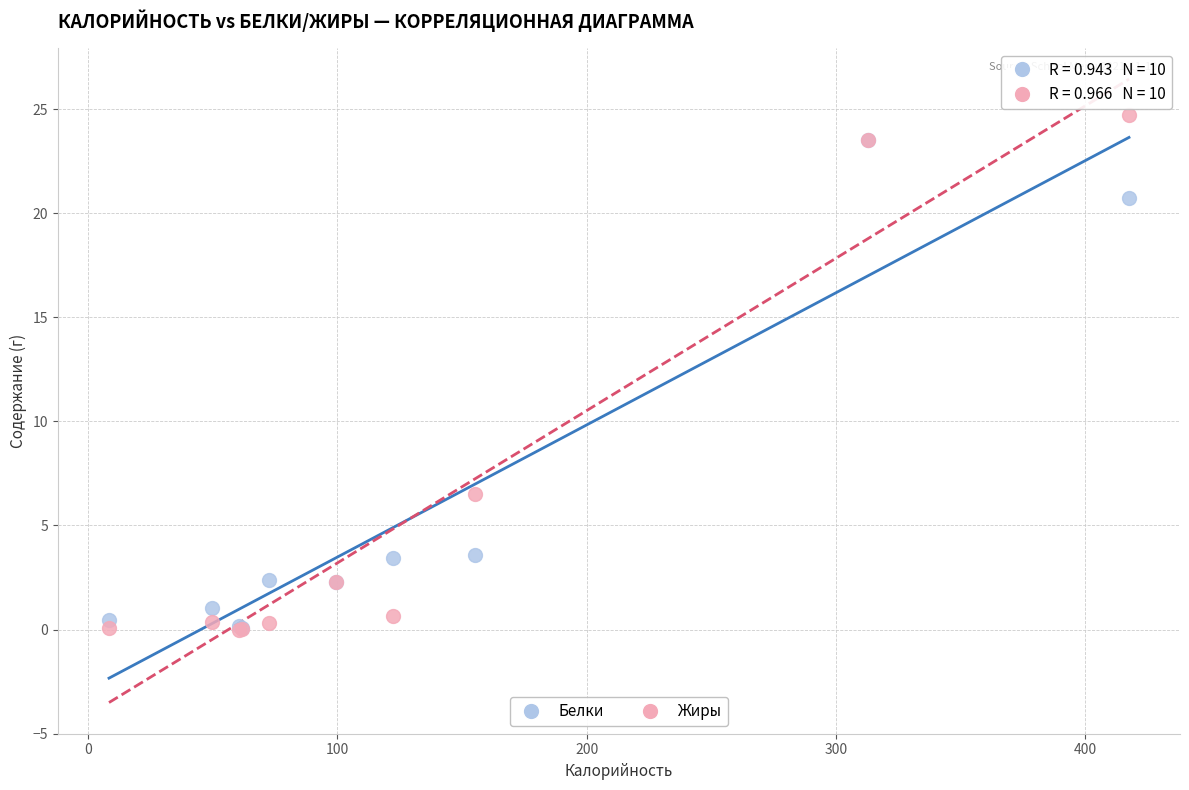

In the Белки series, what Y value is closest to 11?

3.6